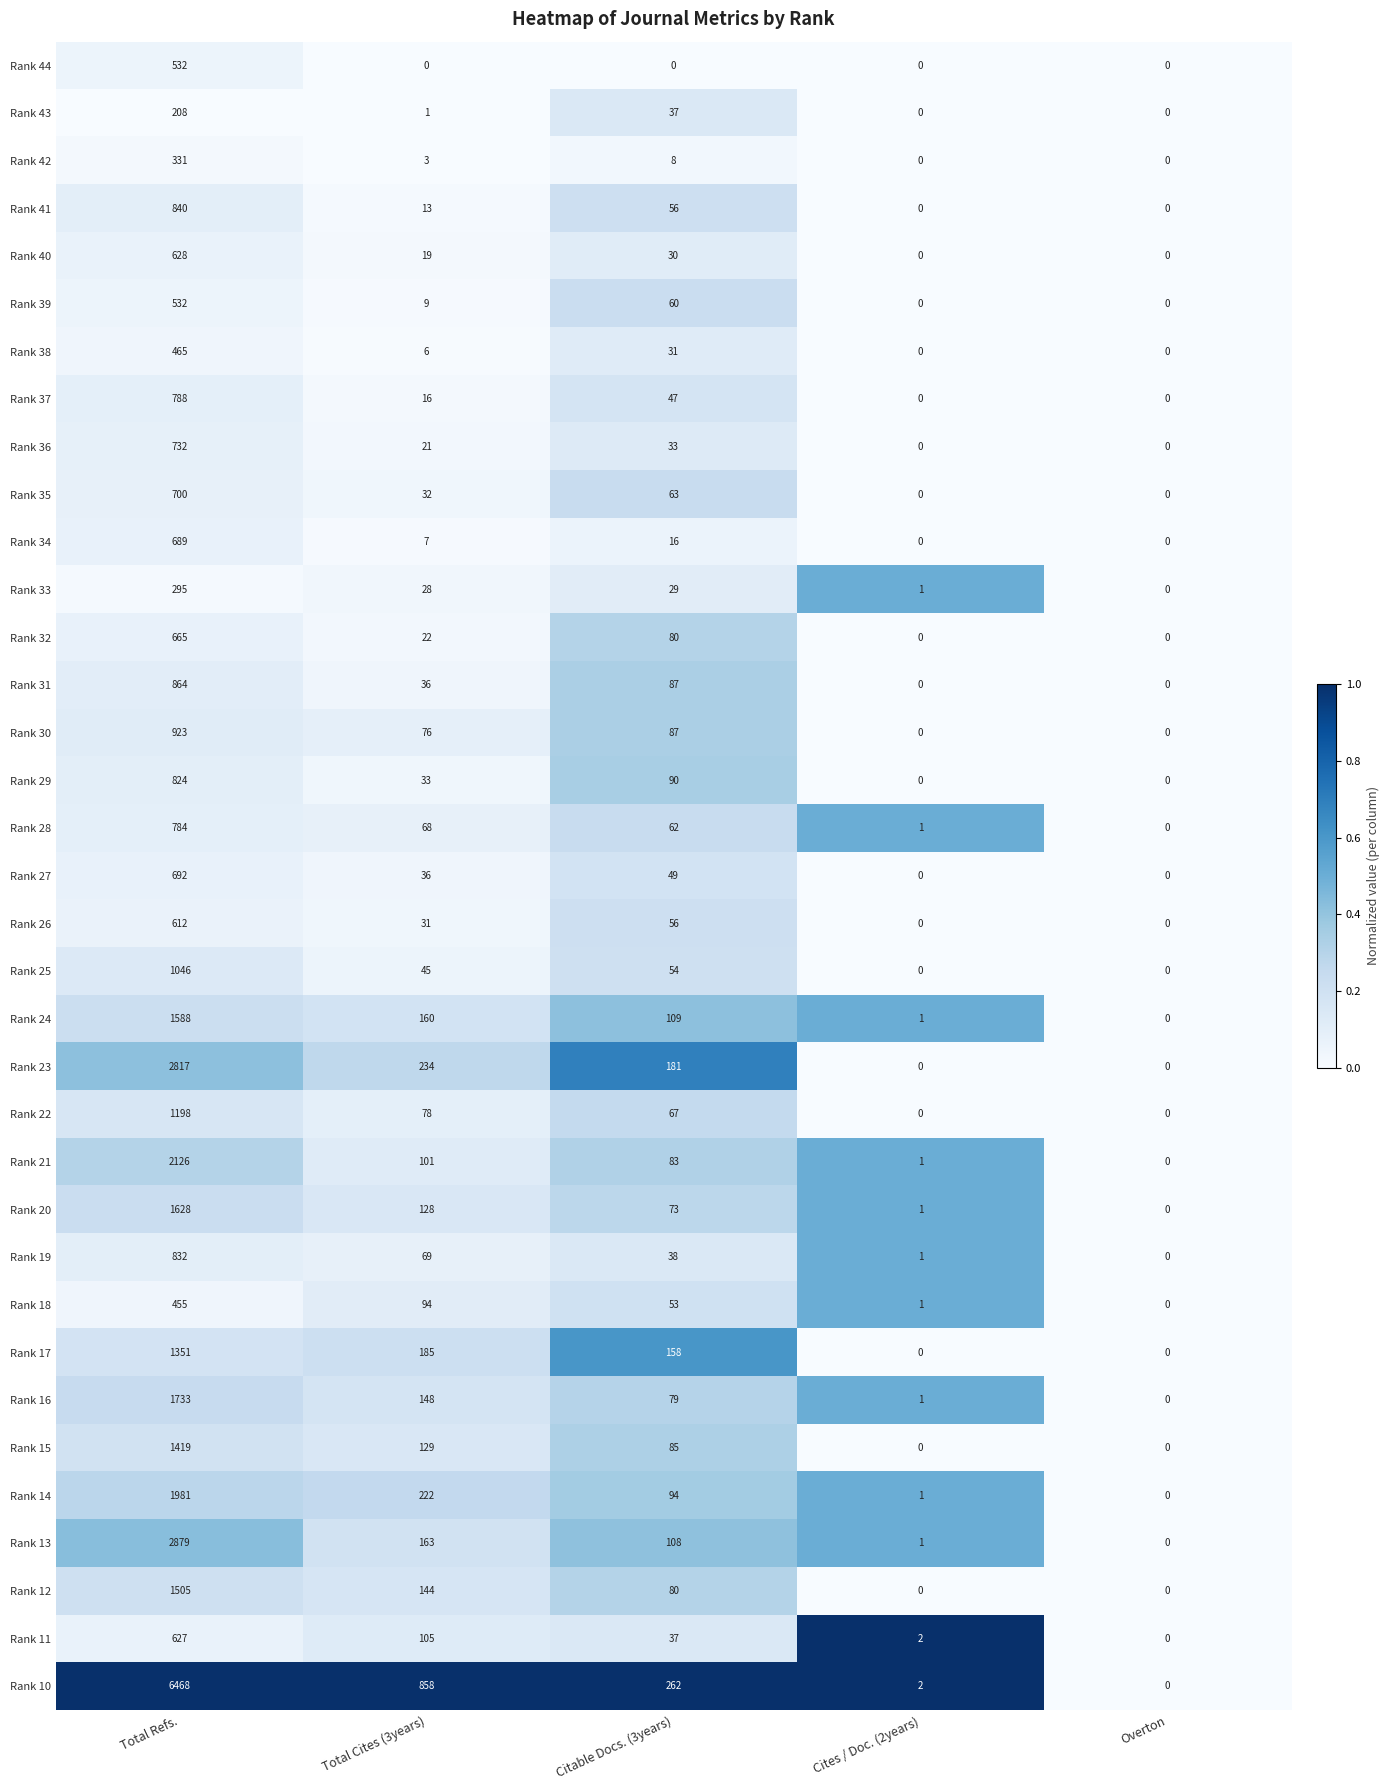

Is the value of Rank 16 at Citable Docs. (3years) greater than the value of Rank 35 at Citable Docs. (3years)?

Yes